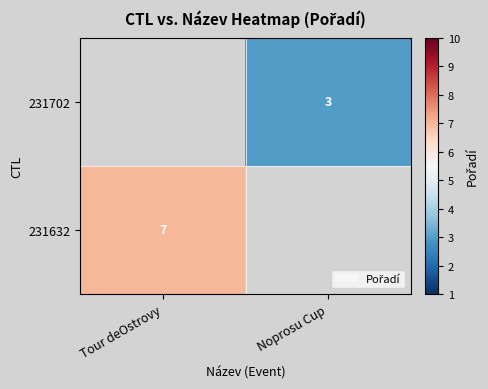

The value of 231632 at Tour deOstrovy is 7. True or false?

True